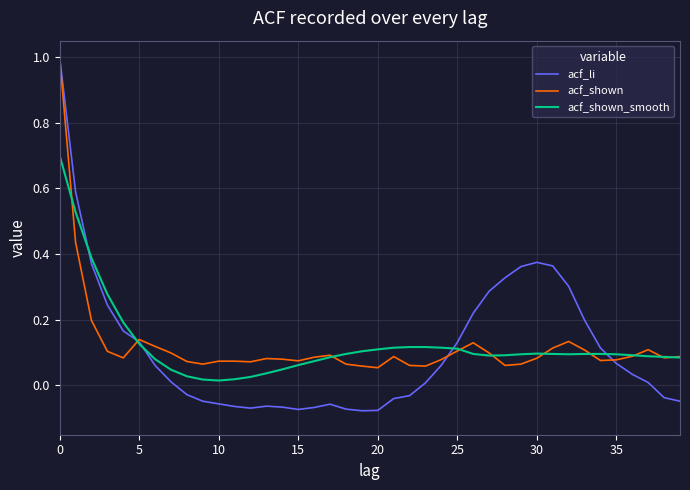

What are all the series names shown in the legend?

acf_li, acf_shown, acf_shown_smooth